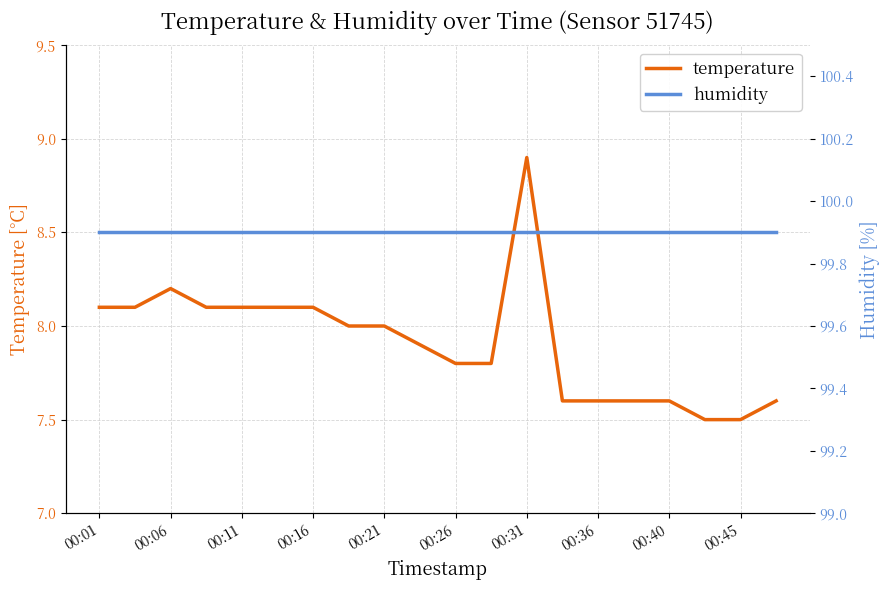

The temperature series shows 4.7 at 00:40. True or false?

False